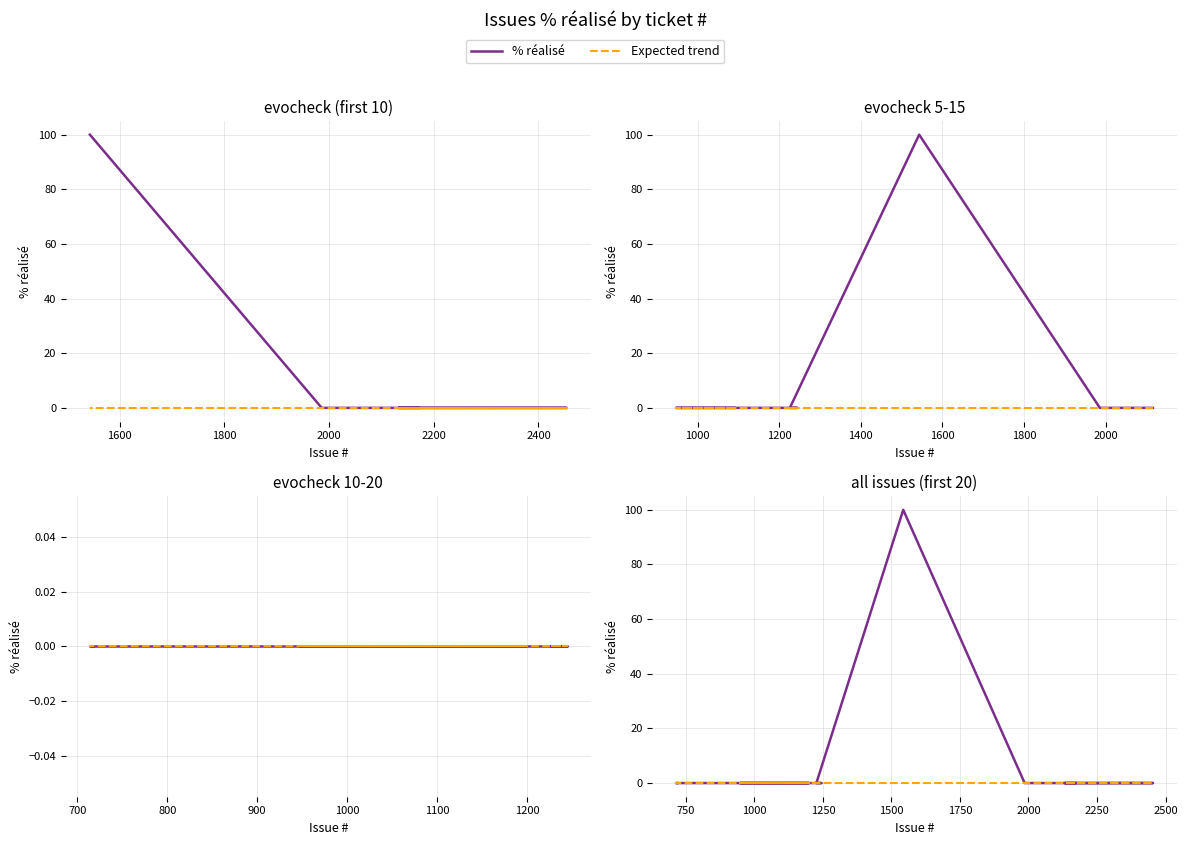

List the series in order of their overall mean, lowest first.

Expected trend, % réalisé